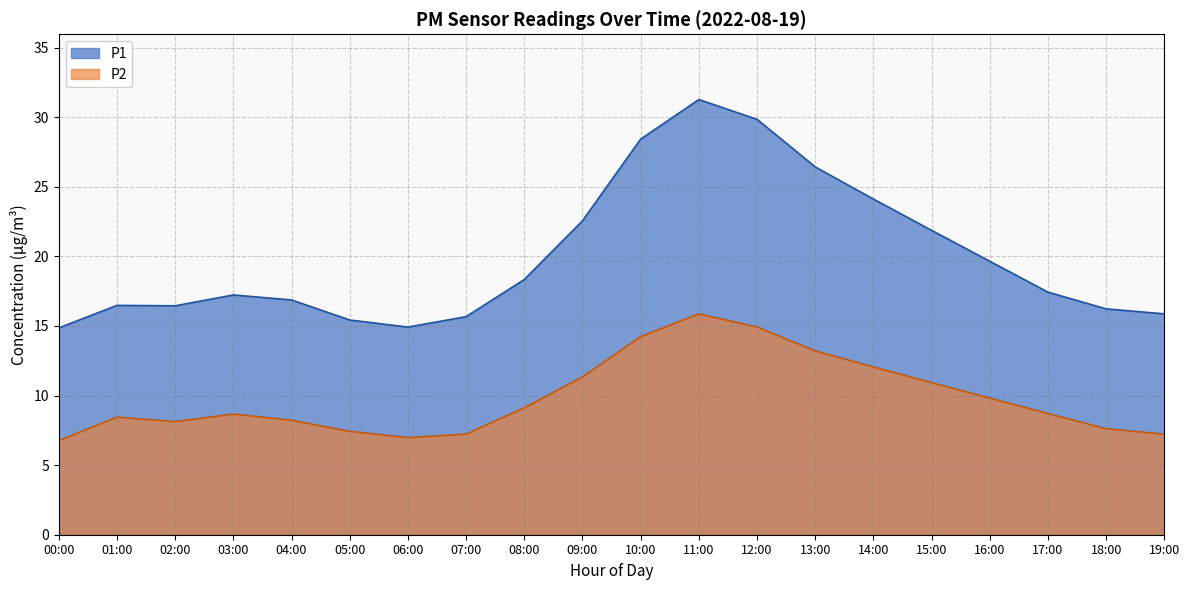

At which category does P1 reach its first local valley?

02:00